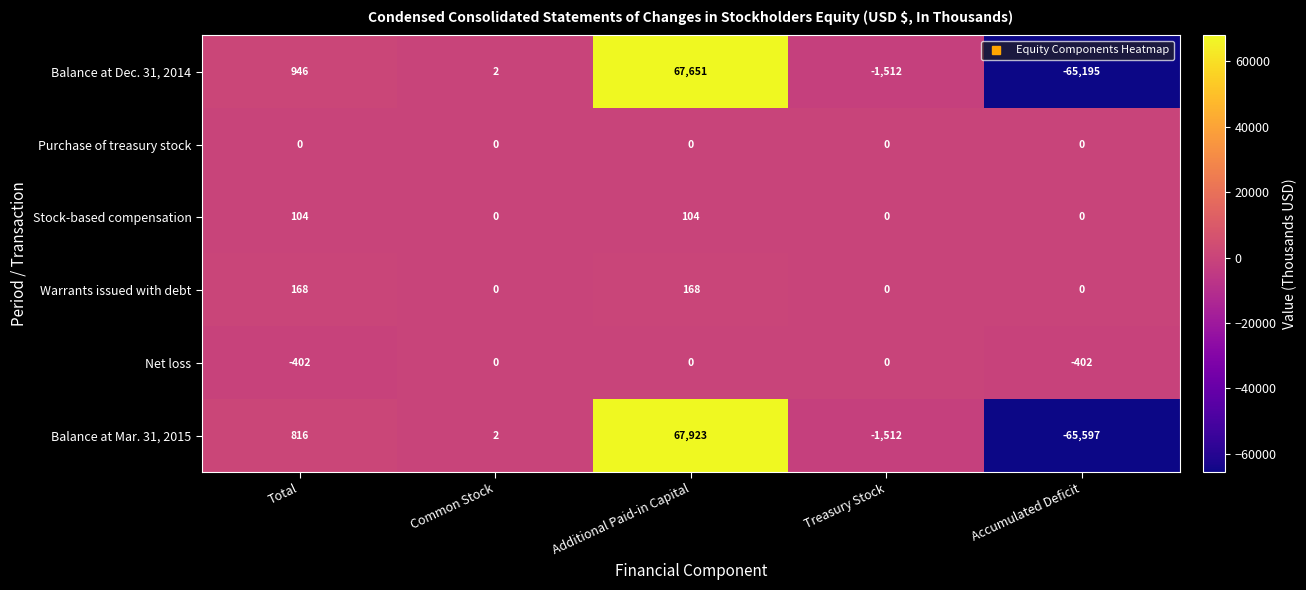

What is the difference between the second highest and minimum values in the Warrants issued with debt series?

168